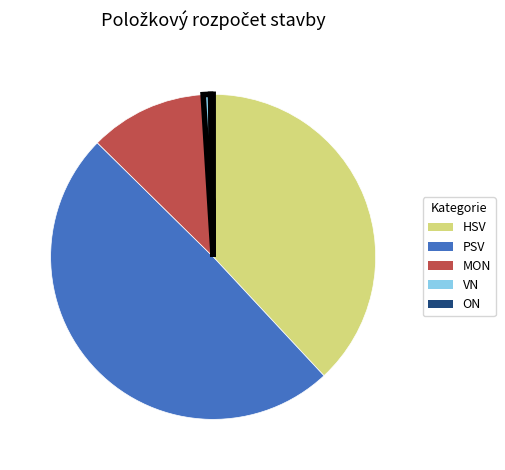

True or false: HSV accounts for 33% of the total.

False